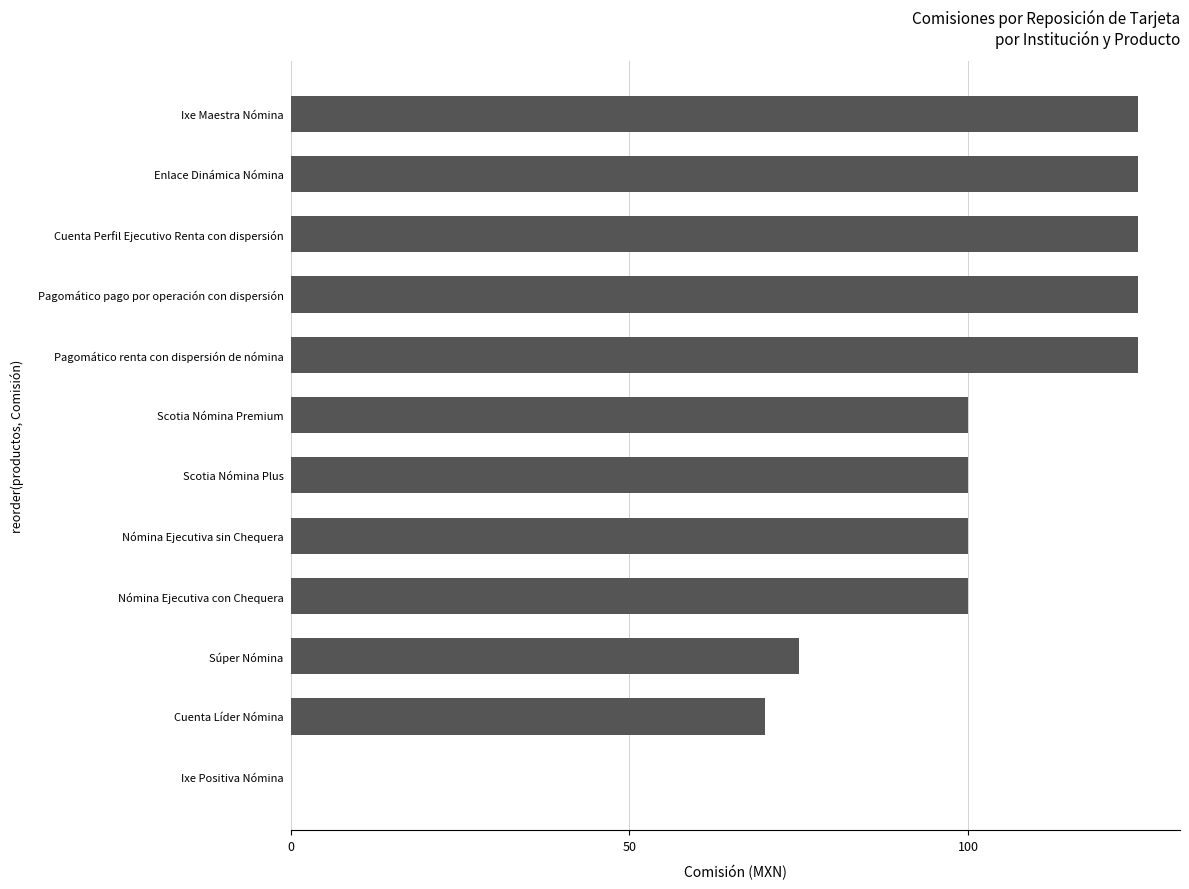

The chart shows a value of 40 at Ixe Positiva Nómina. True or false?

False